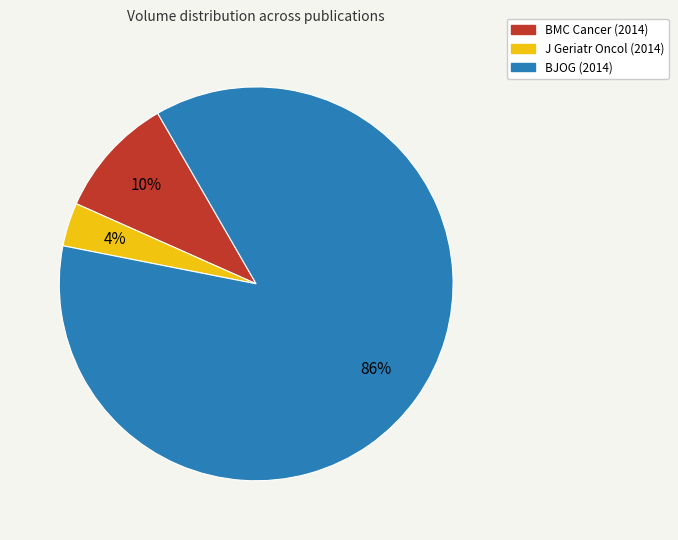

What is the smallest slice in the pie chart?

J Geriatr Oncol (2014)